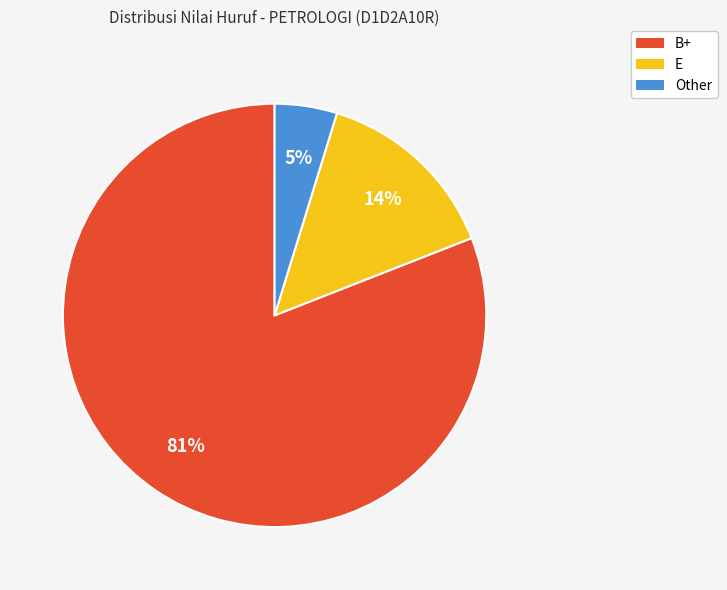

Combined, do Other and E account for over 50%?

No